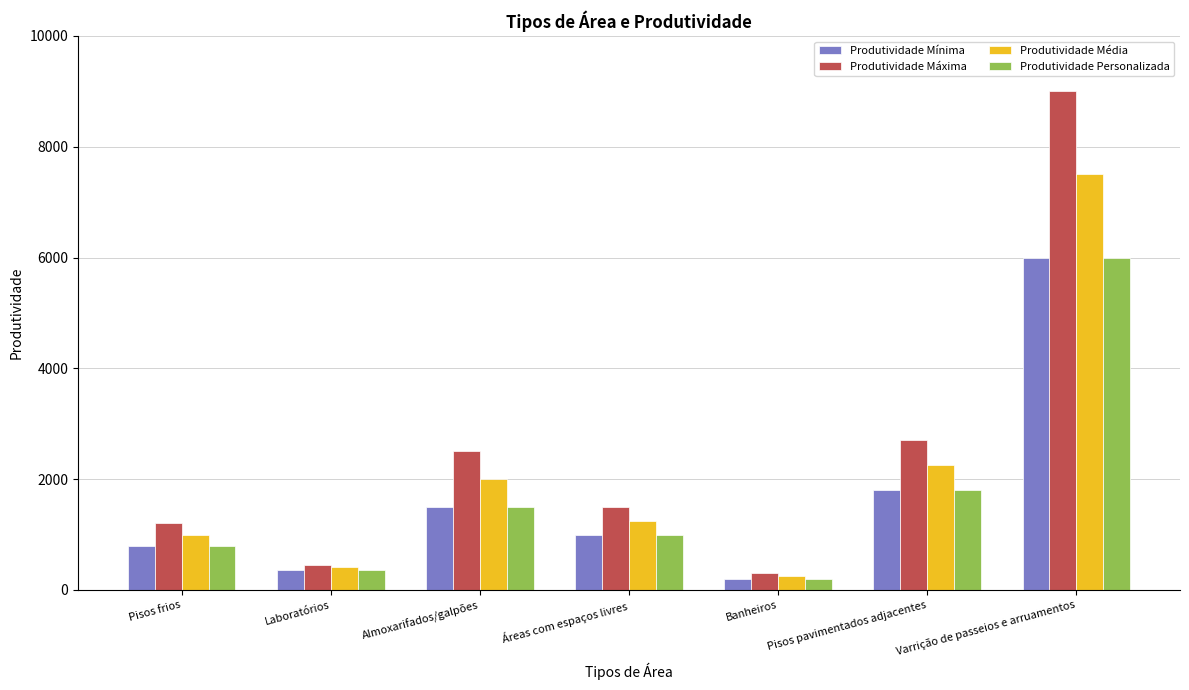

How many bars are there in total?

28